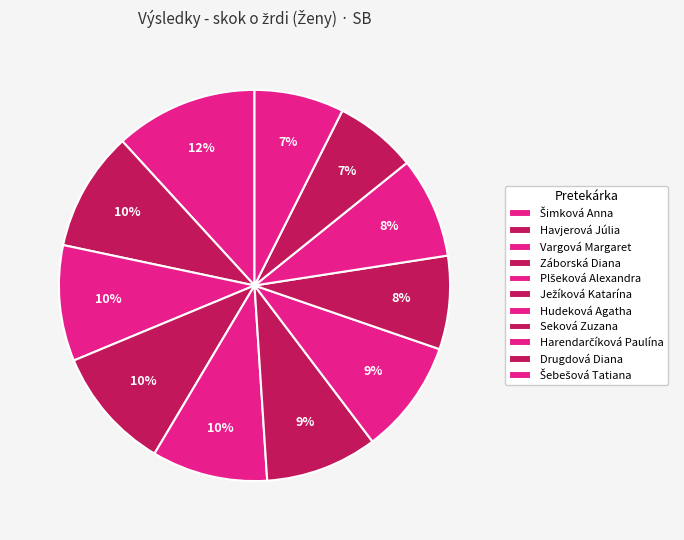

Count the number of slices in the pie.

11